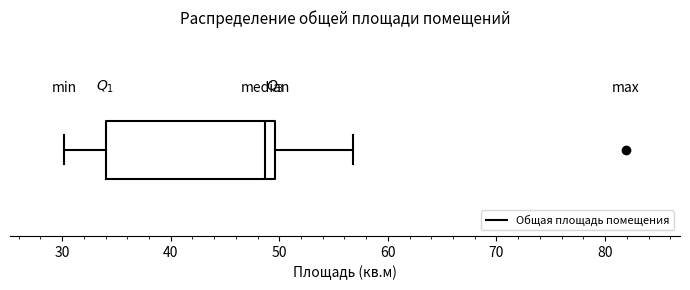

Read this box plot against the x-axis: the position of the median line, the range covered by the box, and the ends of both whiskers. The values are not printed on the chart, so give them approximately, as read against the axis.

median 49, box 34 to 50, whiskers 30 to 57